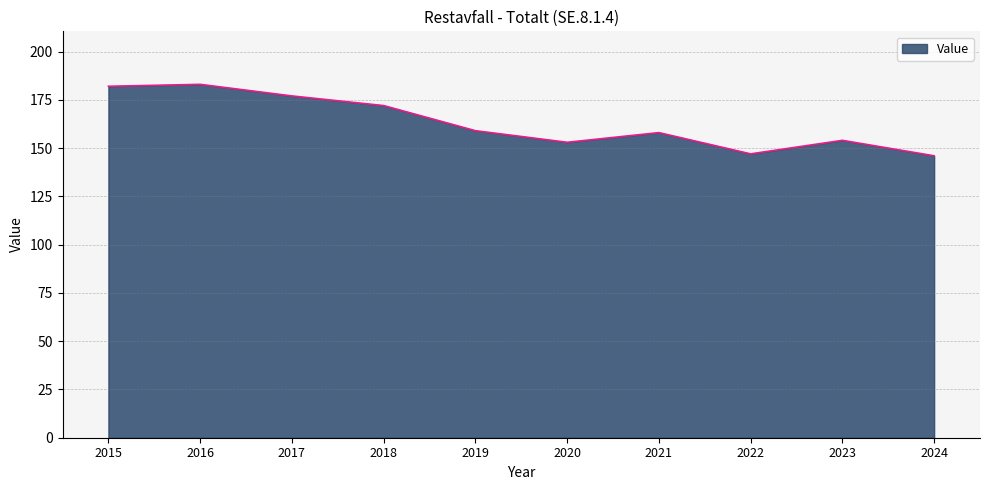

Reading left to right, transcribe all the data shown in this chart.

2015=182	2016=183	2017=177	2018=172	2019=159	2020=153	2021=158	2022=147	2023=154	2024=146